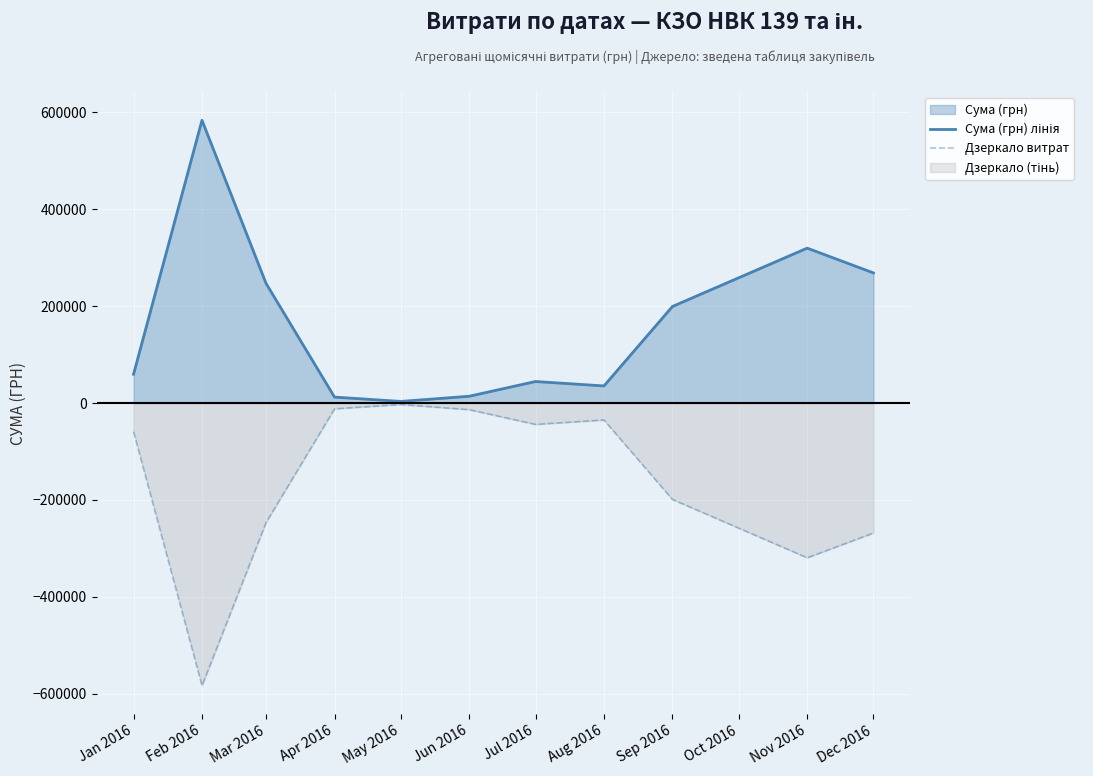

True or false: Дзеркало витрат has more than 0 points higher than both neighbors.

True